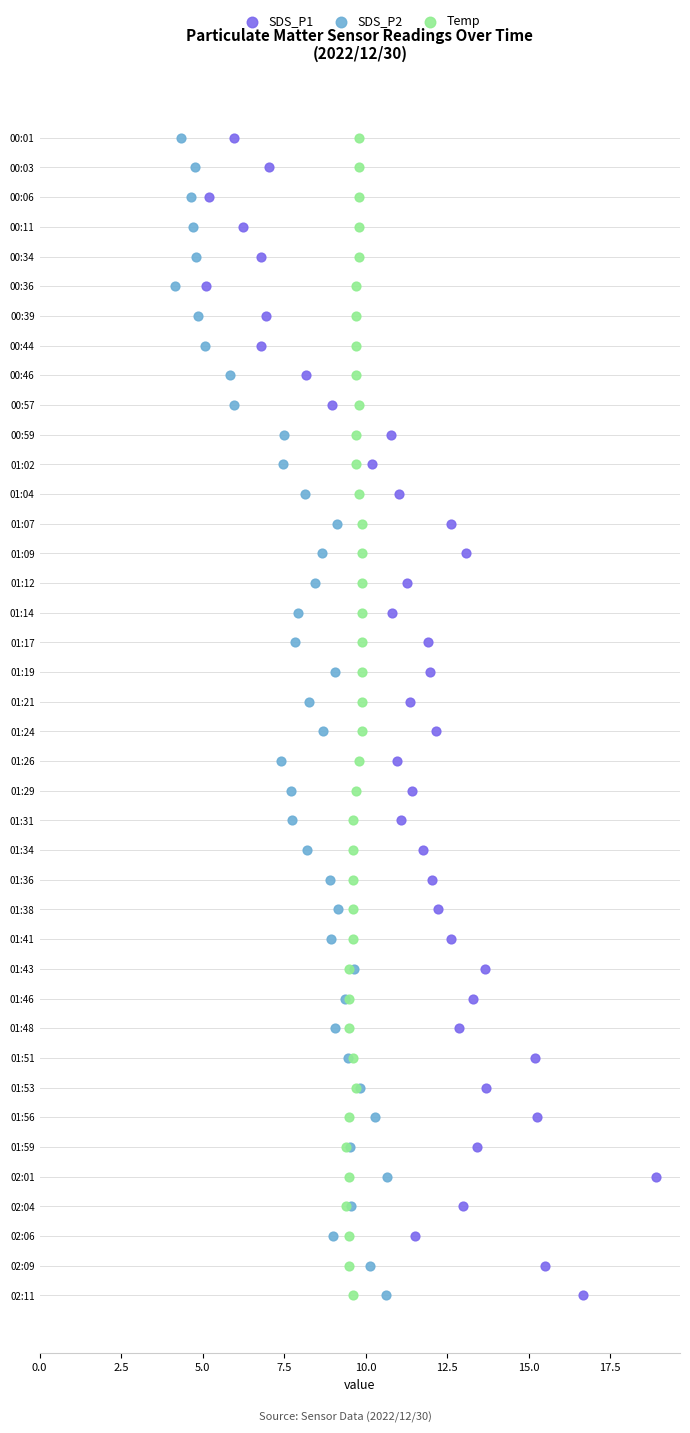

What are all the series names shown in the legend?

SDS_P1, SDS_P2, Temp